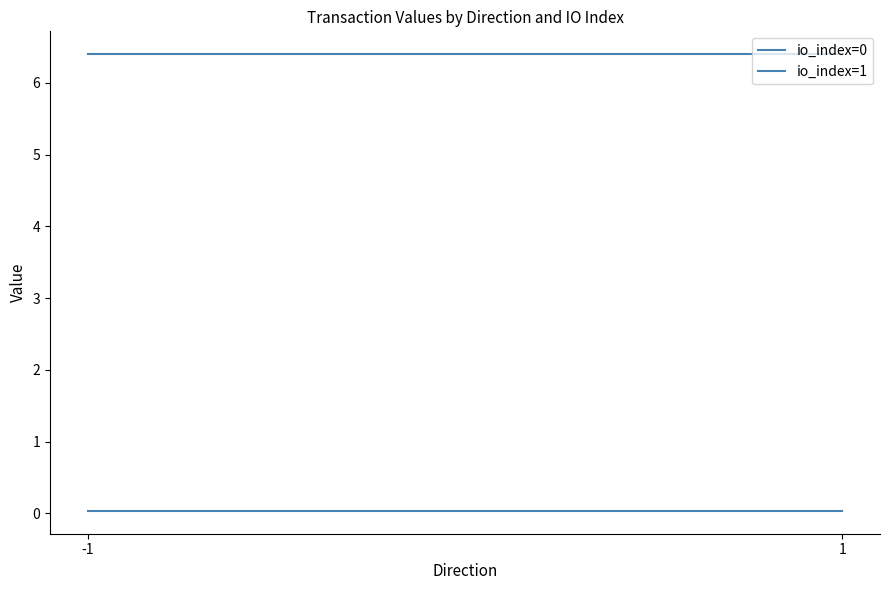

List the labels in order of io_index=0 value, largest first.

-1, 1